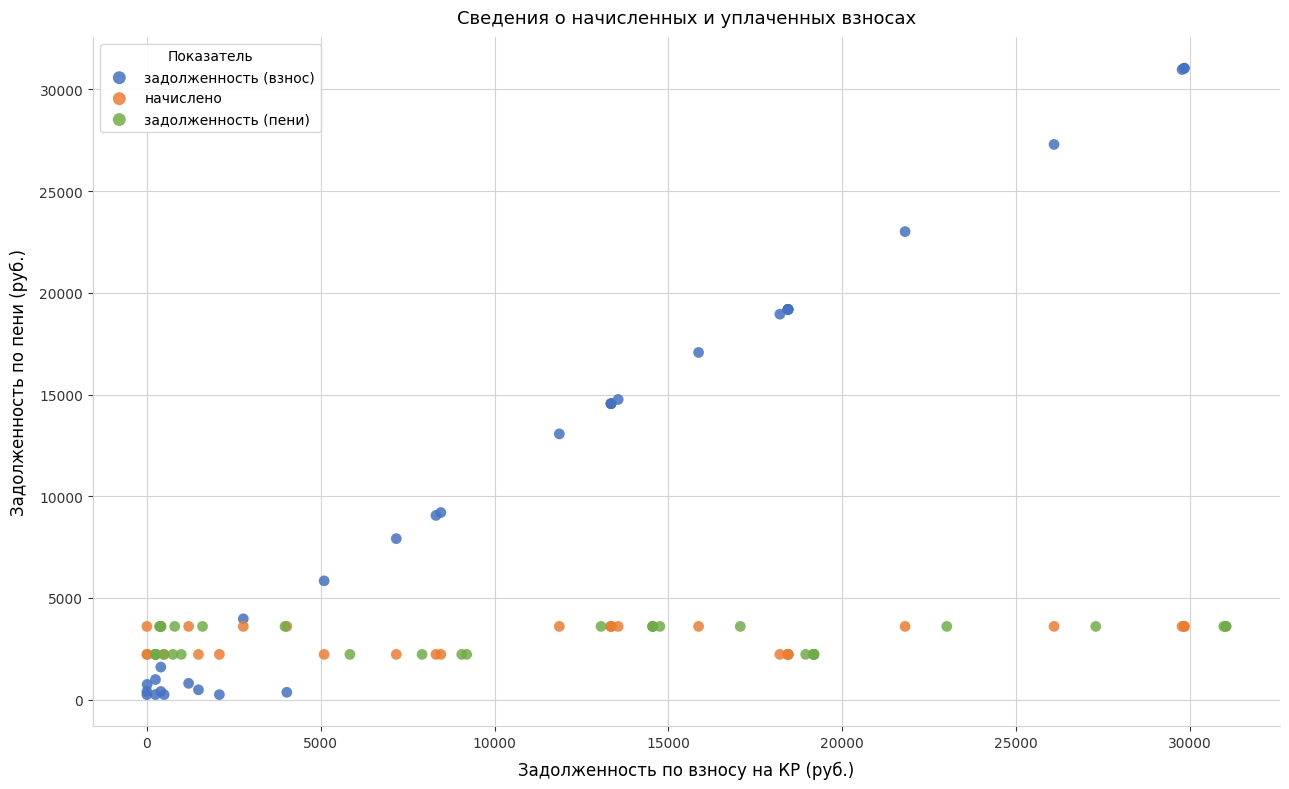

Which series has the widest spread of Y values?

задолженность (взнос)